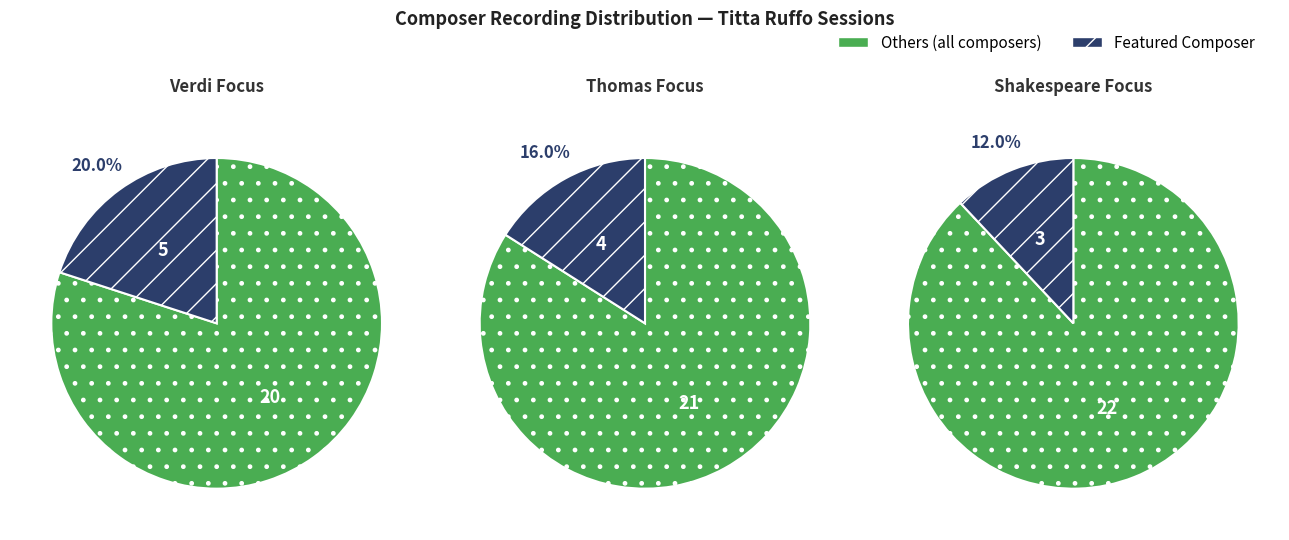

Does Thomas represent more than half of the total?

No